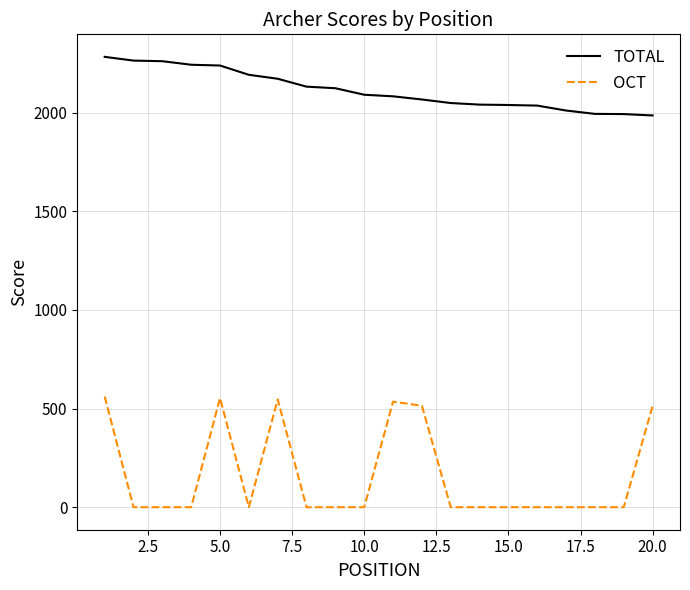

Count the number of data series in this chart.

2